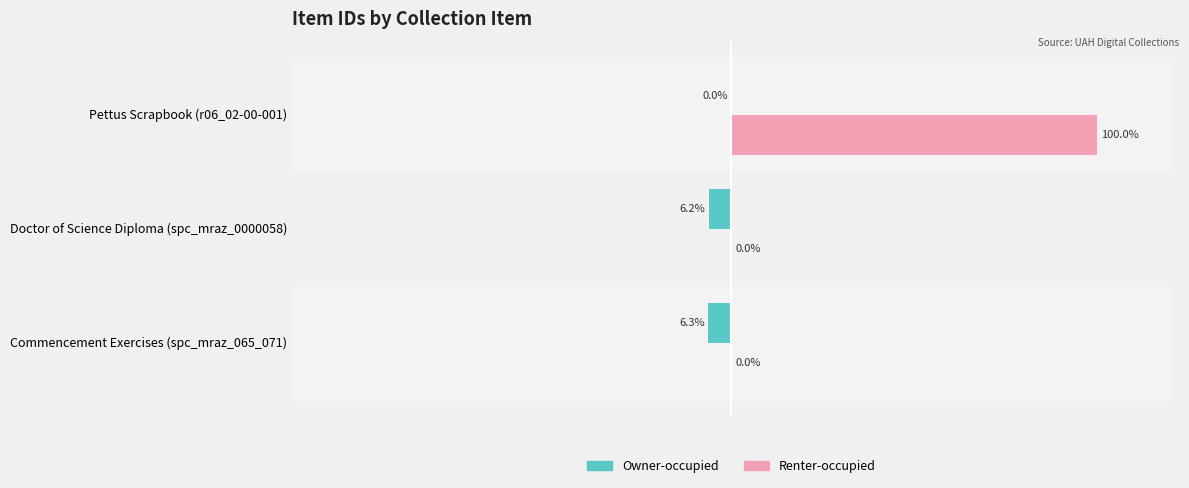

Which category has the highest value across all series?

Pettus Scrapbook (r06_02-00-001)